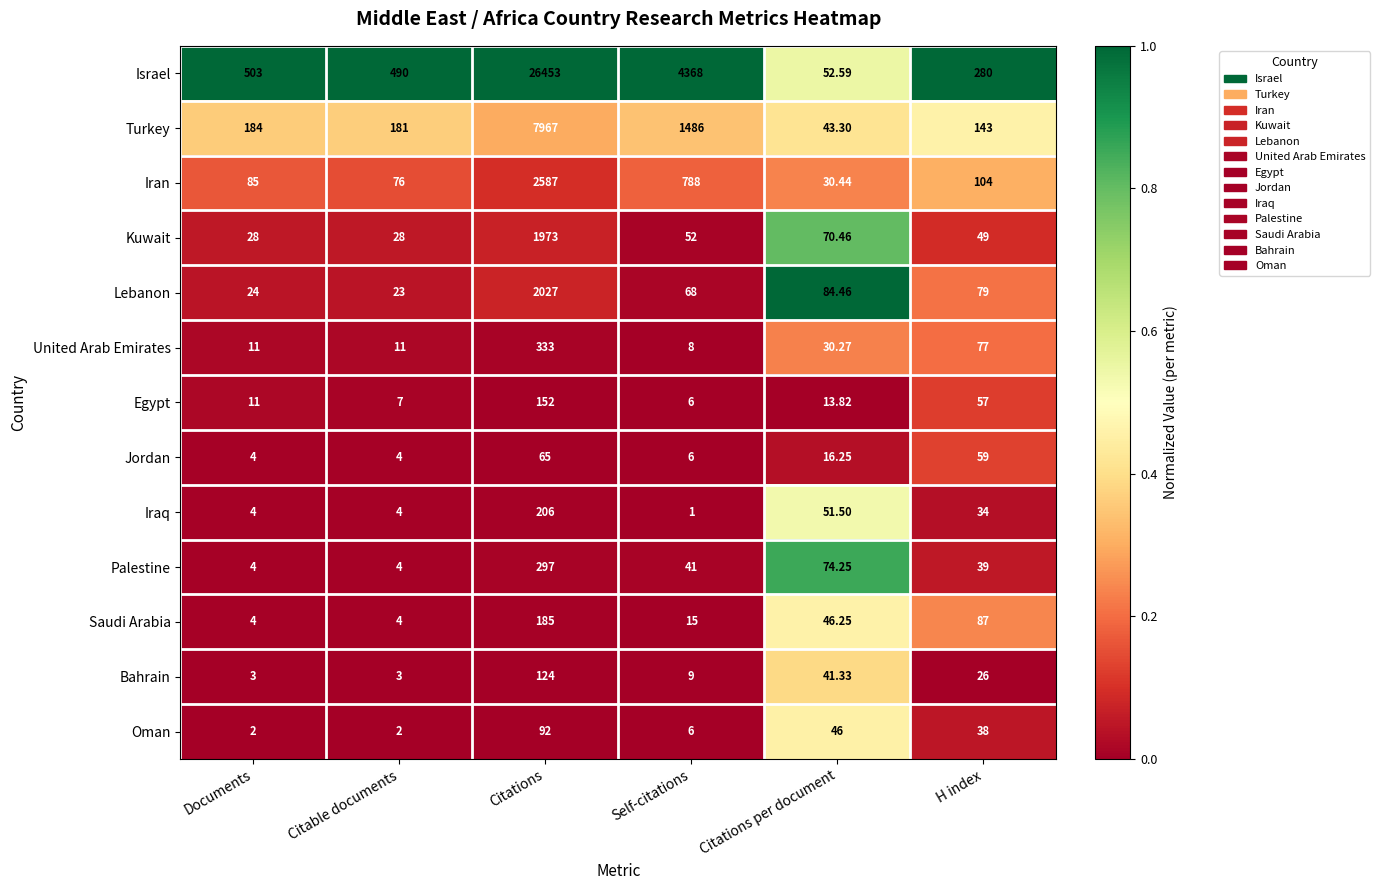

Between Citable documents and Citations, which series saw the biggest shift?

Israel